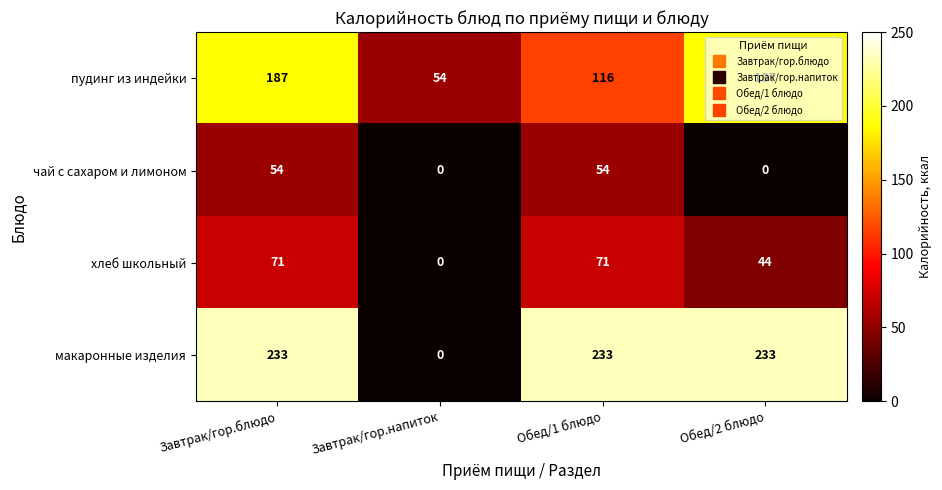

True or false: макаронные изделия has a value of -136 at Завтрак/гор.напиток.

False